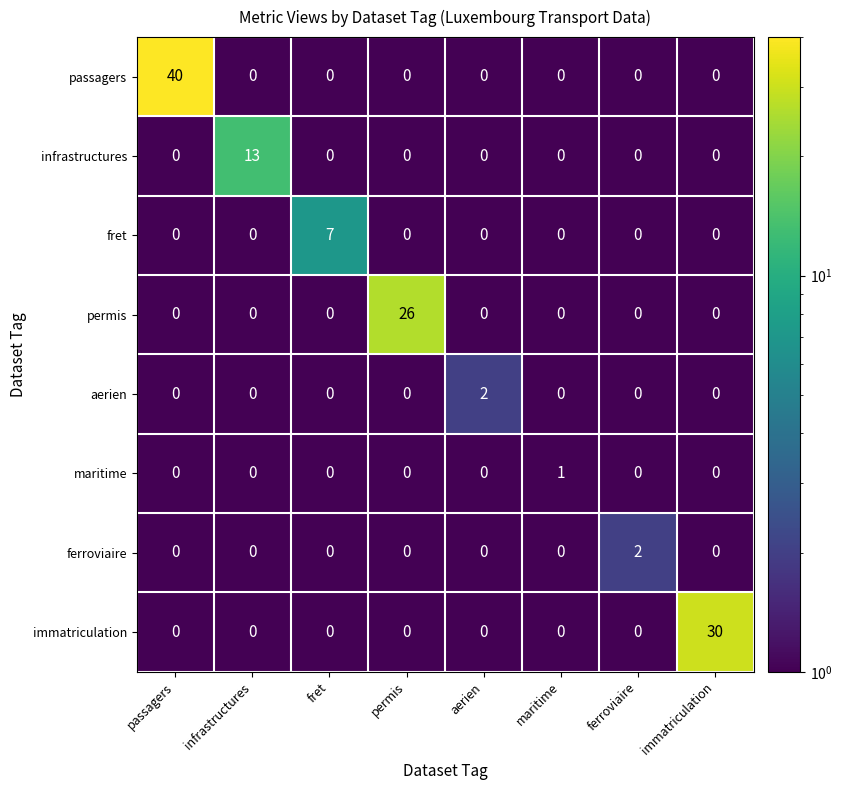

How many ferroviaire values are between 0 and 1?

7